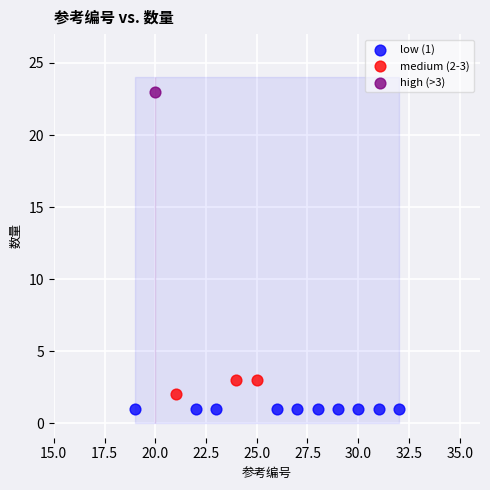

Which series reaches the minimum Y coordinate?

low (1)